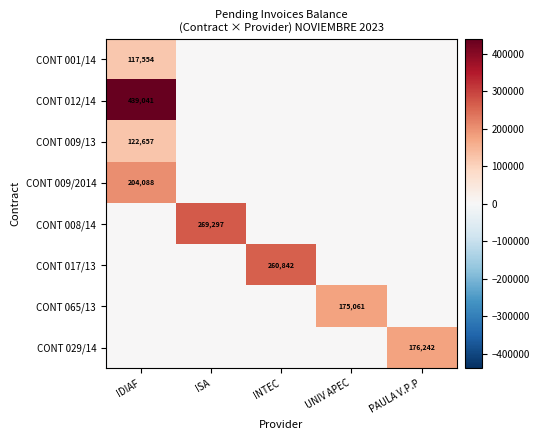

The value of CONT 001/14 at IDIAF is 117554. True or false?

True